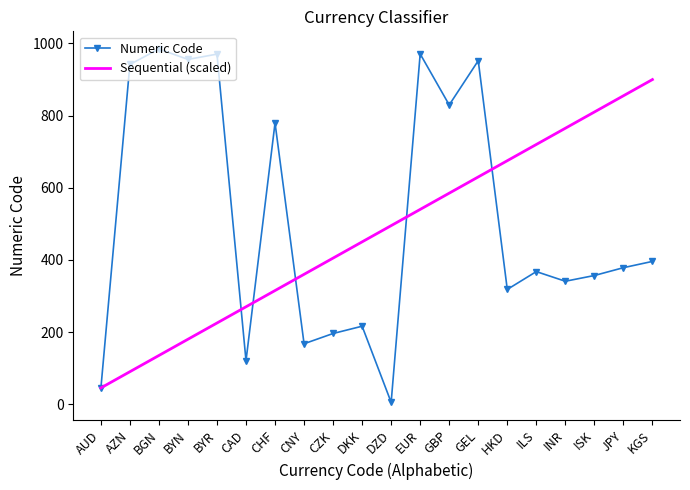

Which category has the highest value across all series?

BGN